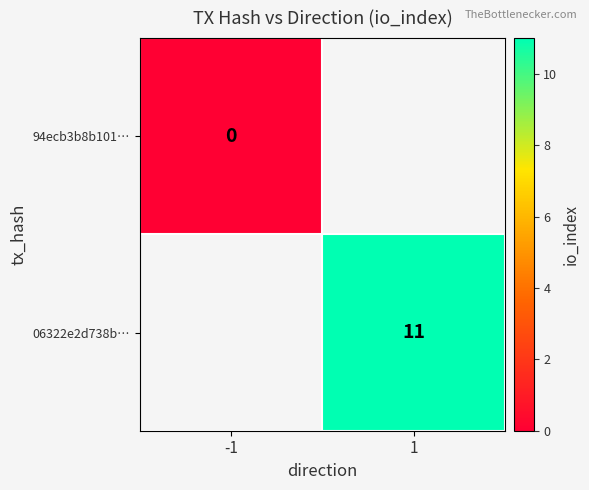

Is the value of 94ecb3b8b101… at -1 greater than the value of 06322e2d738b… at 1?

No